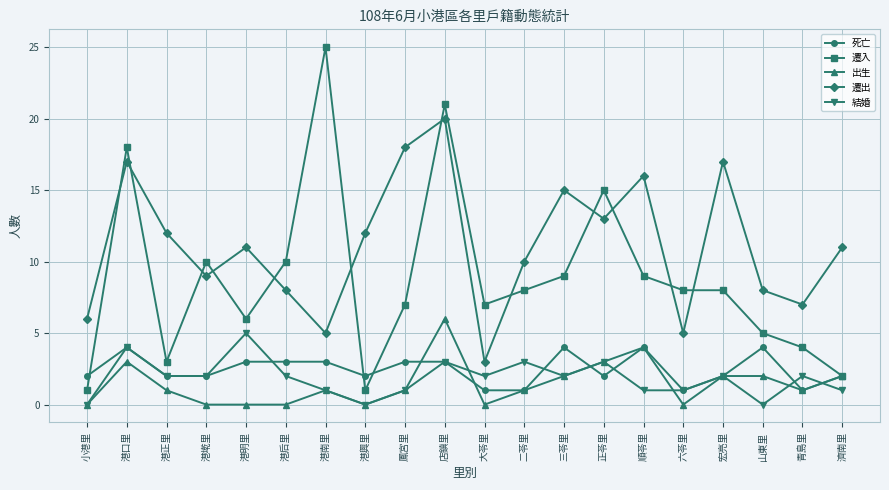

True or false: 死亡 and 遷出 cross at least once.

False